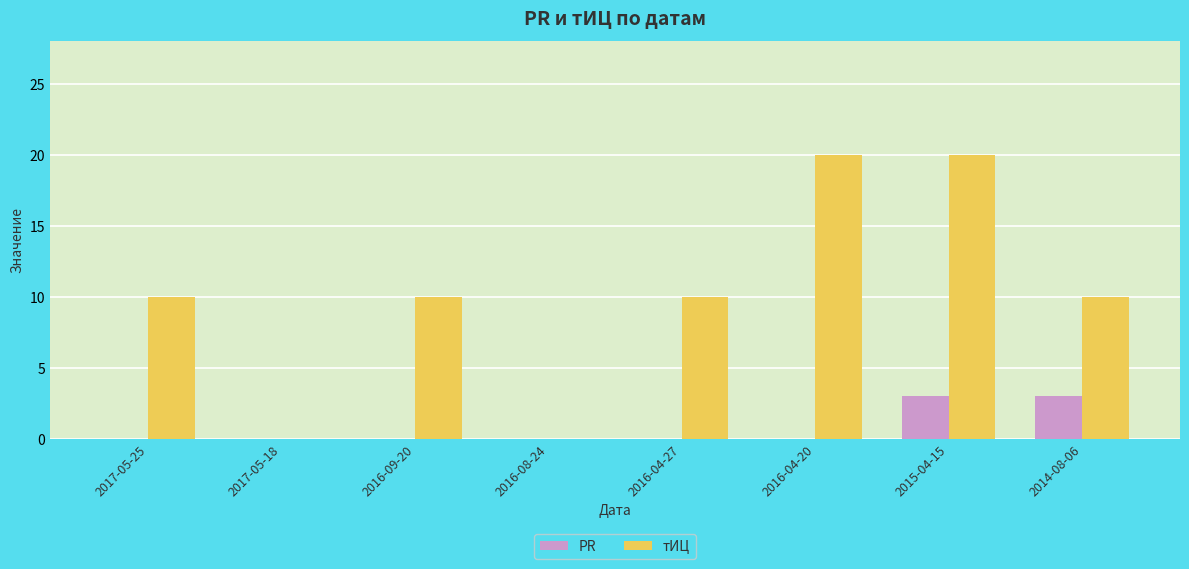

What is the sum of all PR values?

6